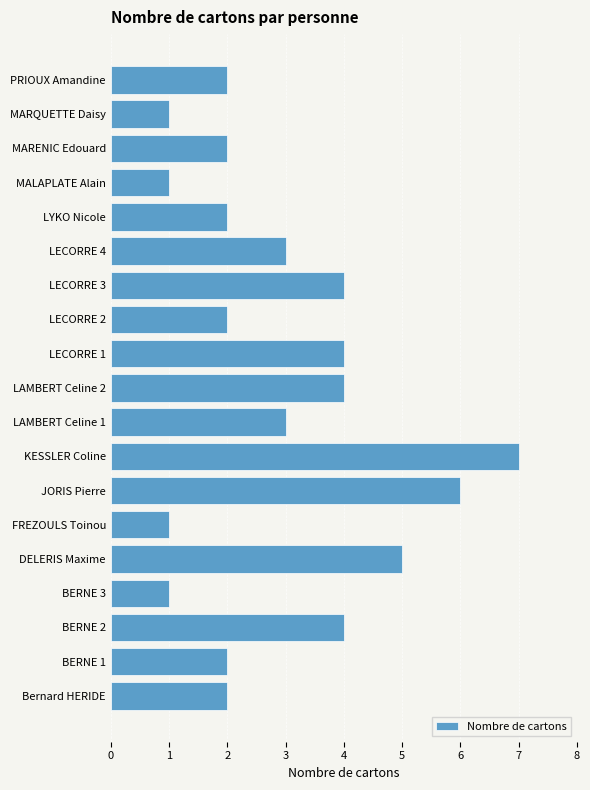

What is the difference between the maximum and minimum values?

6